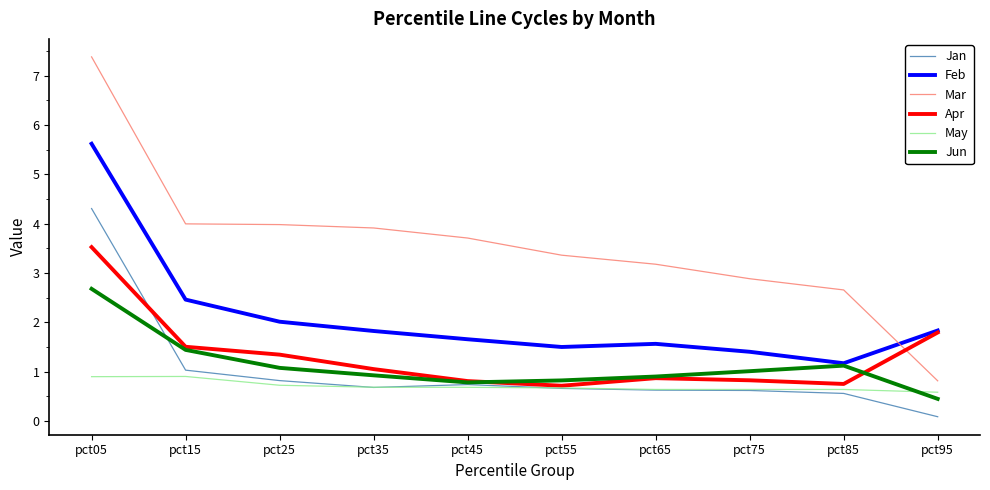

At which category is the sum across all series the highest?

pct05